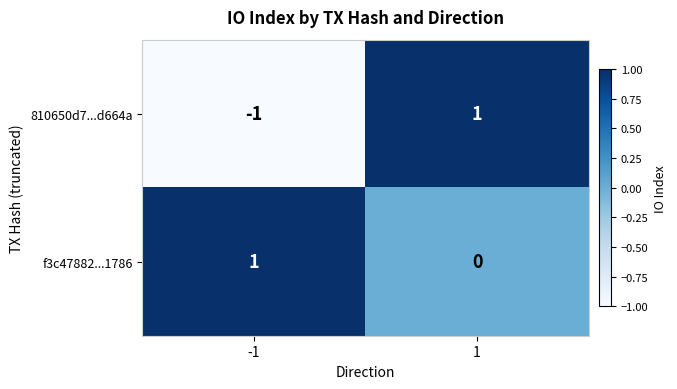

Reading left to right, what are all the values shown in this chart?

810650d7...d664a: -1	1
f3c47882...1786: 1	0